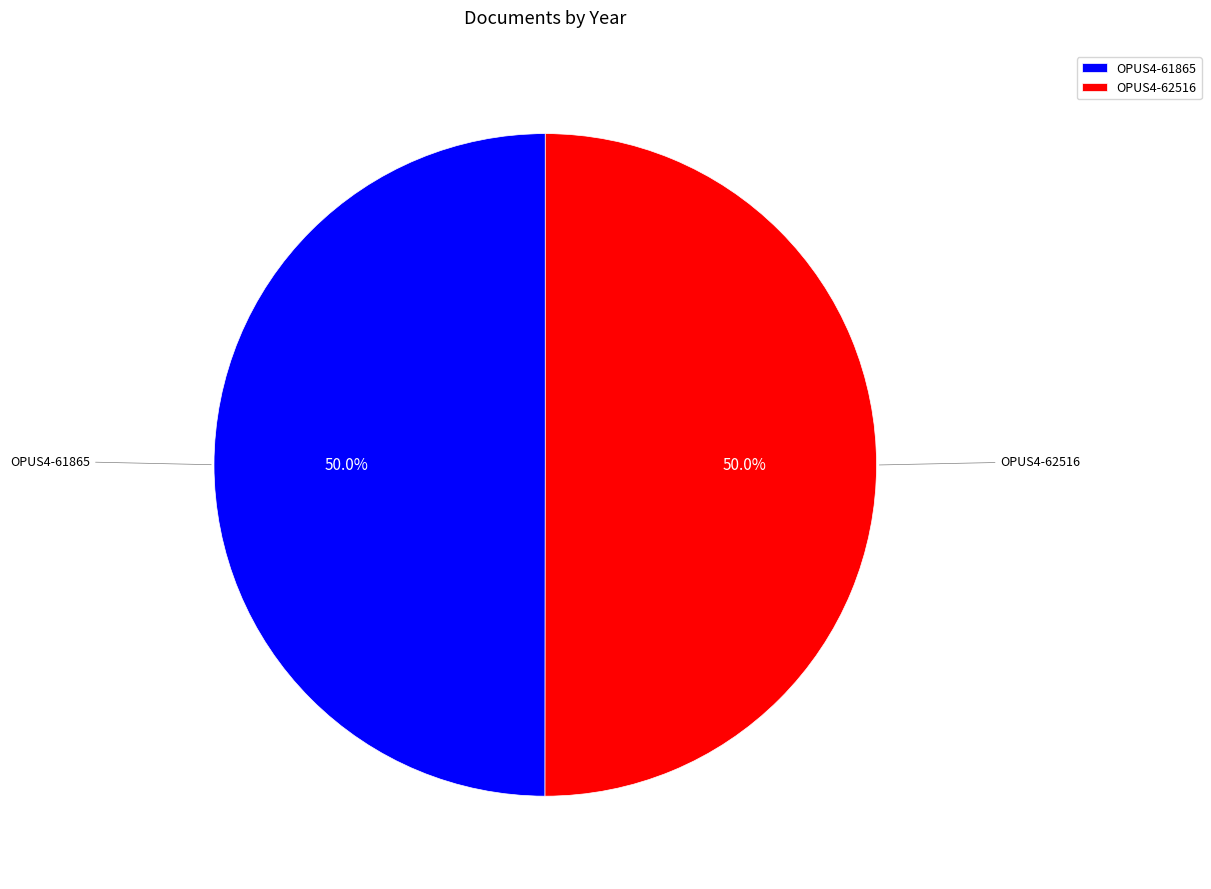

To the nearest percent, what percentage of the pie is OPUS4-61865?

50%